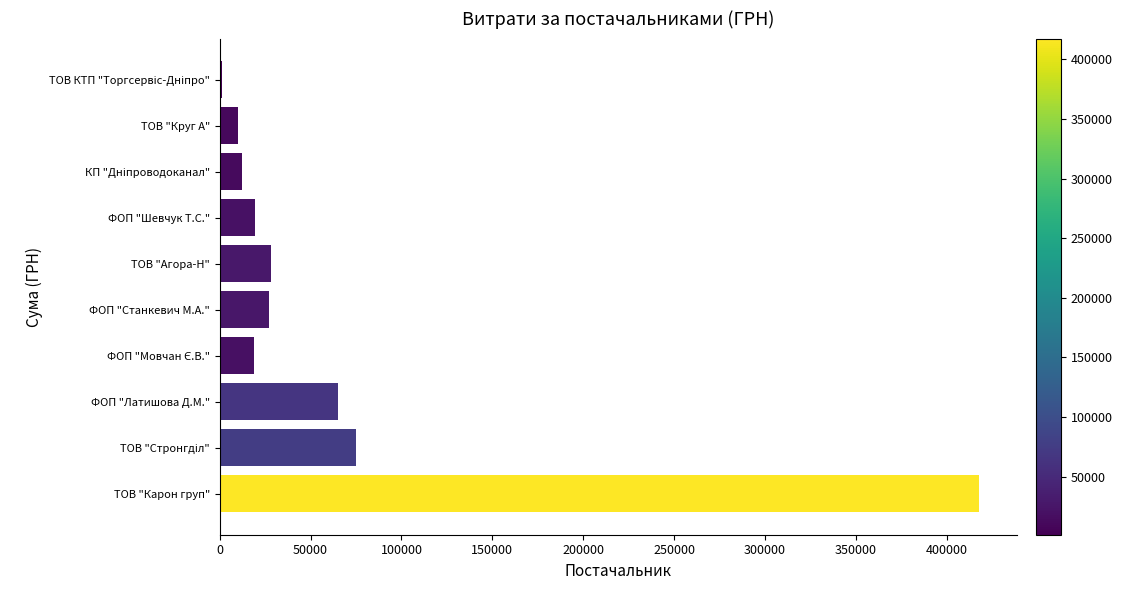

What is the difference between the maximum and second lowest values?

407627.2